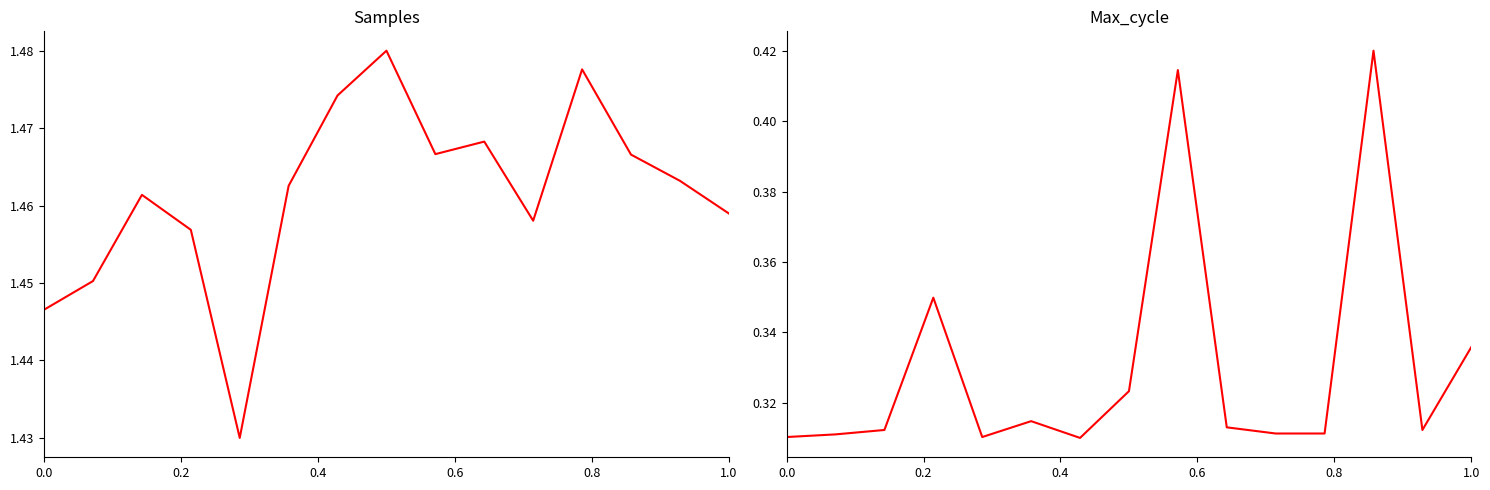

True or false: Max_cycle and Samples cross at least once.

False